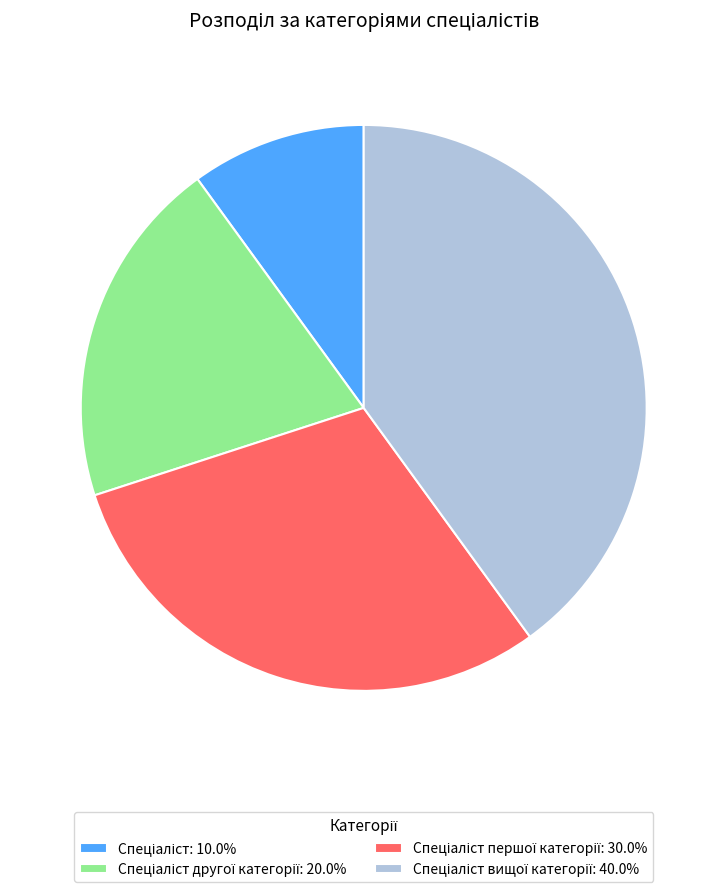

Is there a majority slice in this chart?

No